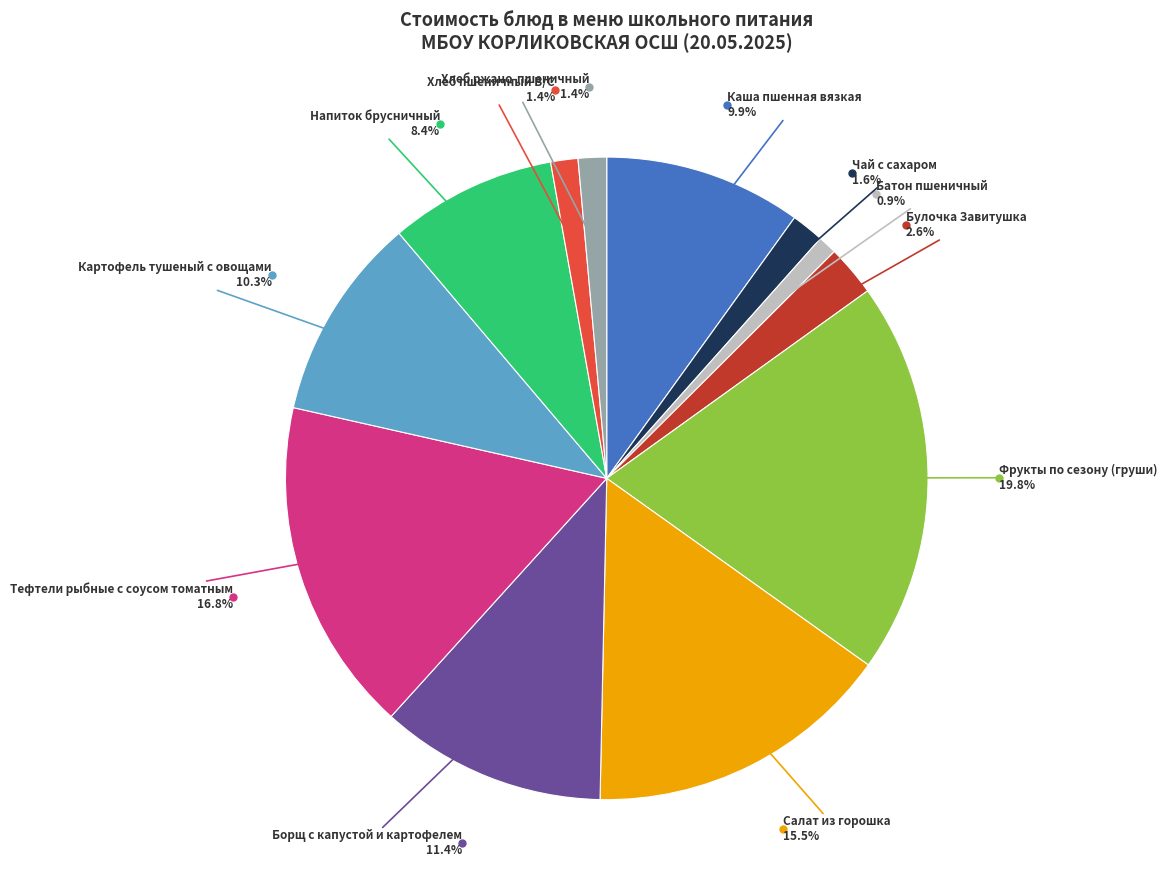

Is there a majority slice in this chart?

No